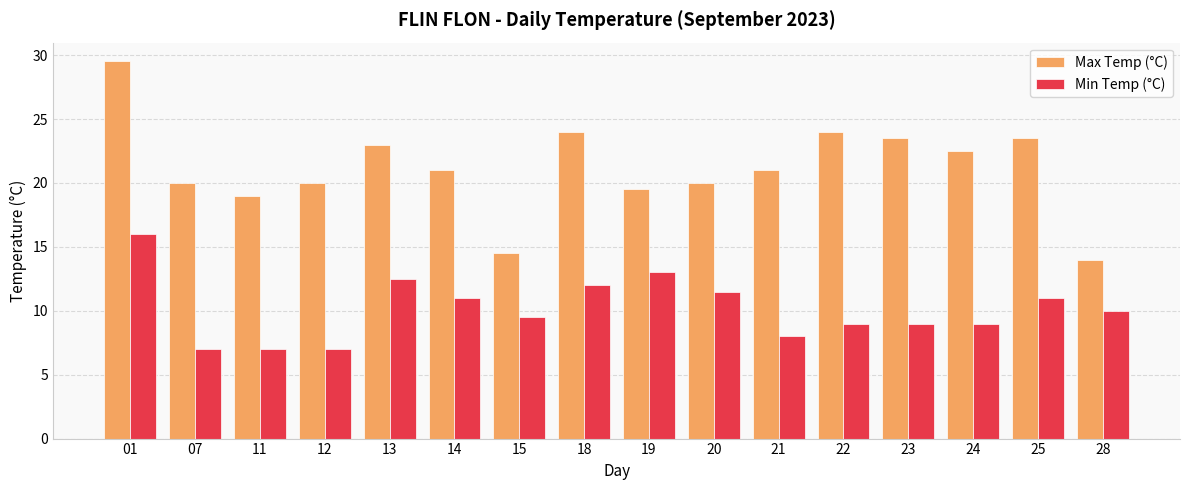

Rank the series by their maximum value, from lowest to highest.

Min Temp (°C), Max Temp (°C)